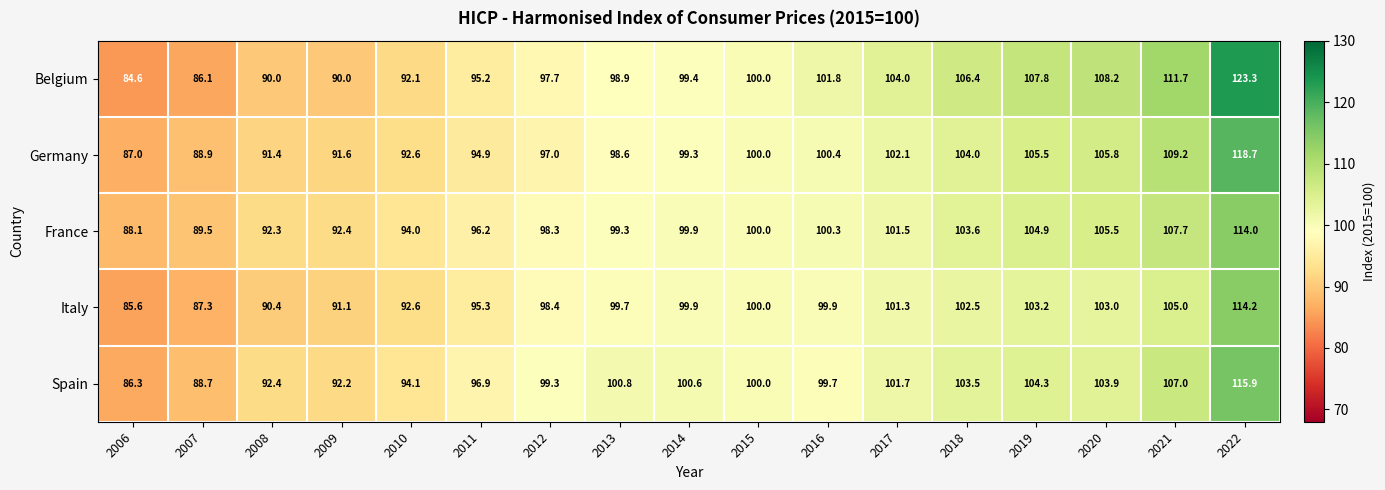

What is the spread (max minus min) of values at 2009?

2.4